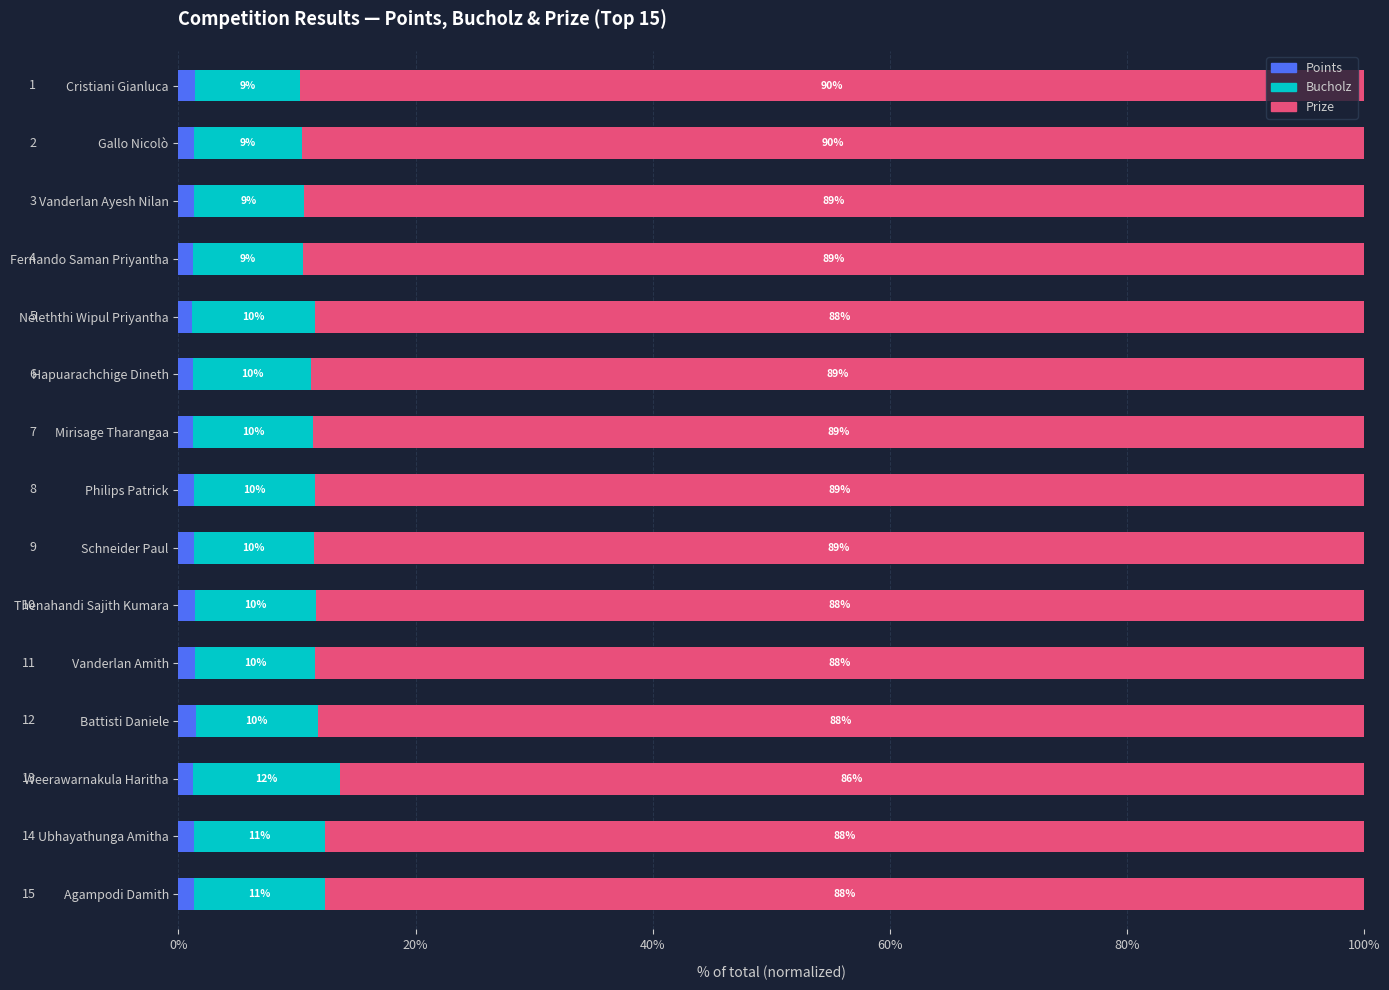

What are all the series names shown in the legend?

Points, Bucholz, Prize